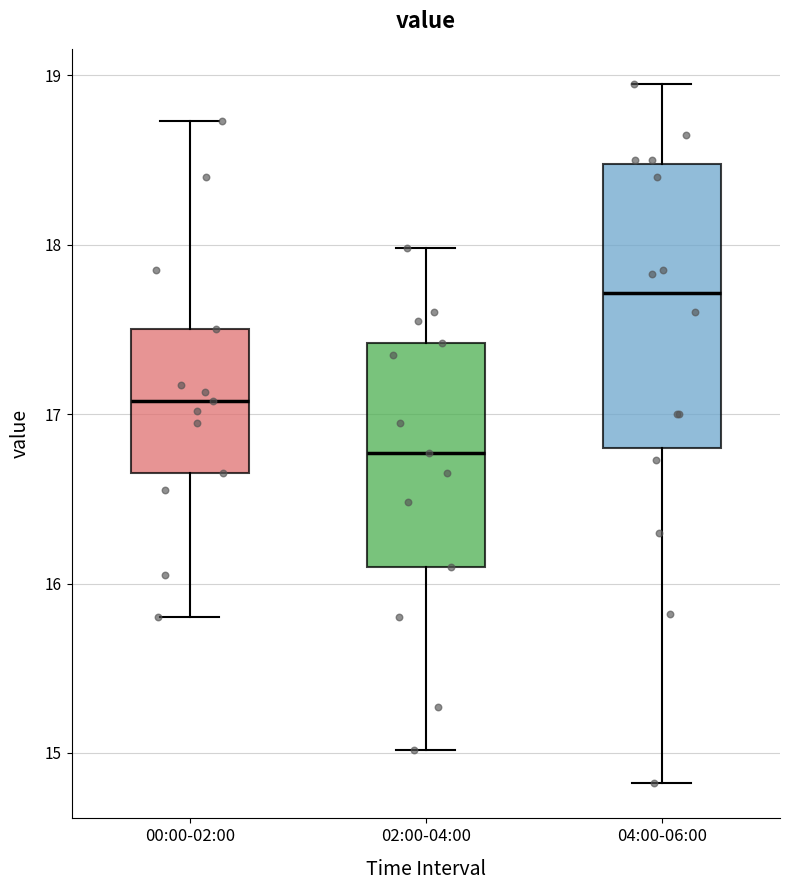

Reading left to right, read every box against the y-axis: the position of its median line, the range the box covers, and the ends of its whiskers. The values are not printed on the chart, so give them approximately, as read against the axis.

00:00-02:00: median 17.1, box 16.7 to 17.5, whiskers 15.8 to 18.7
02:00-04:00: median 16.8, box 16.1 to 17.4, whiskers 15.0 to 18.0
04:00-06:00: median 17.7, box 16.8 to 18.5, whiskers 14.8 to 19.0